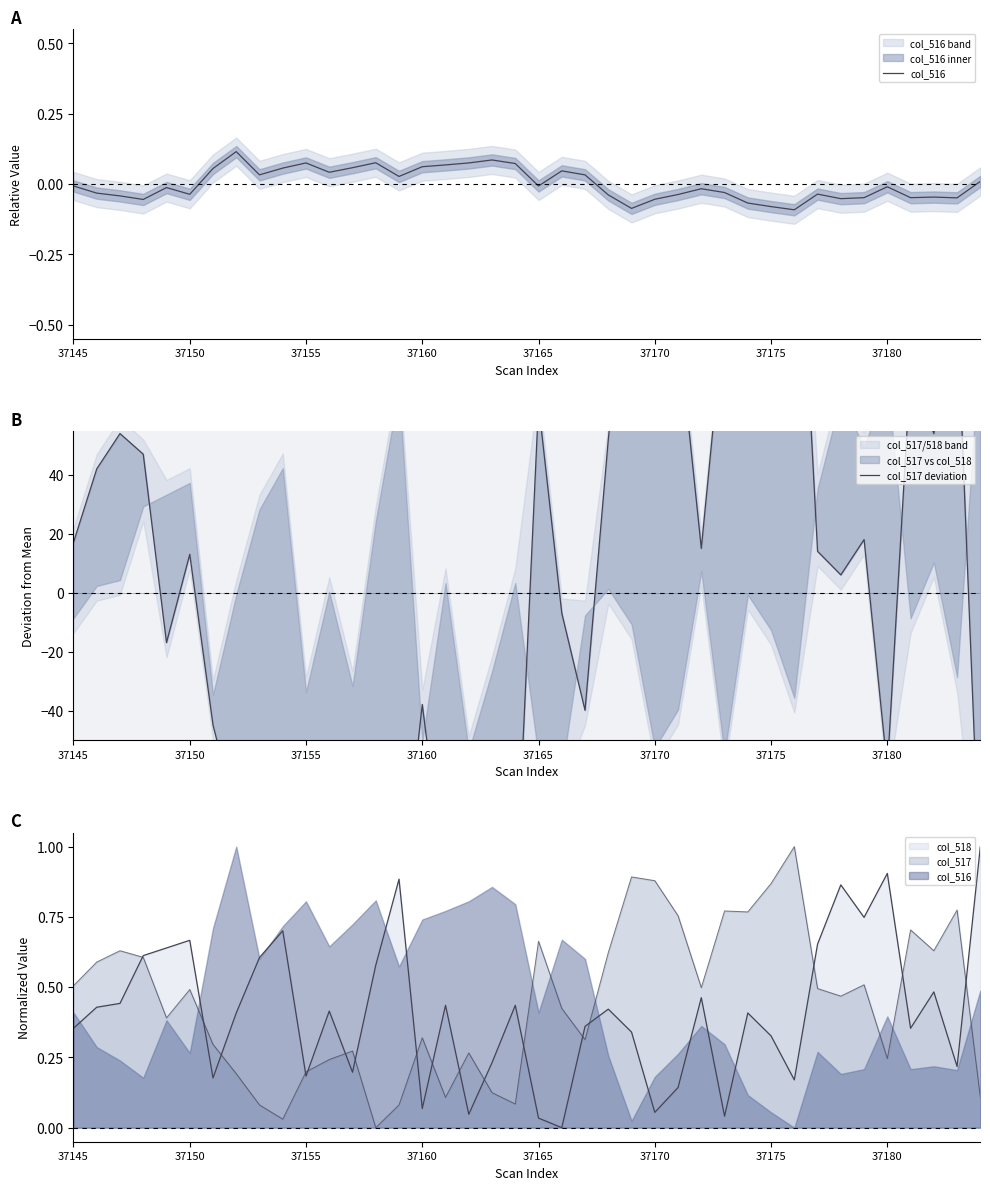

Between 37155 and 24, which series saw the biggest shift?

col_517 deviation